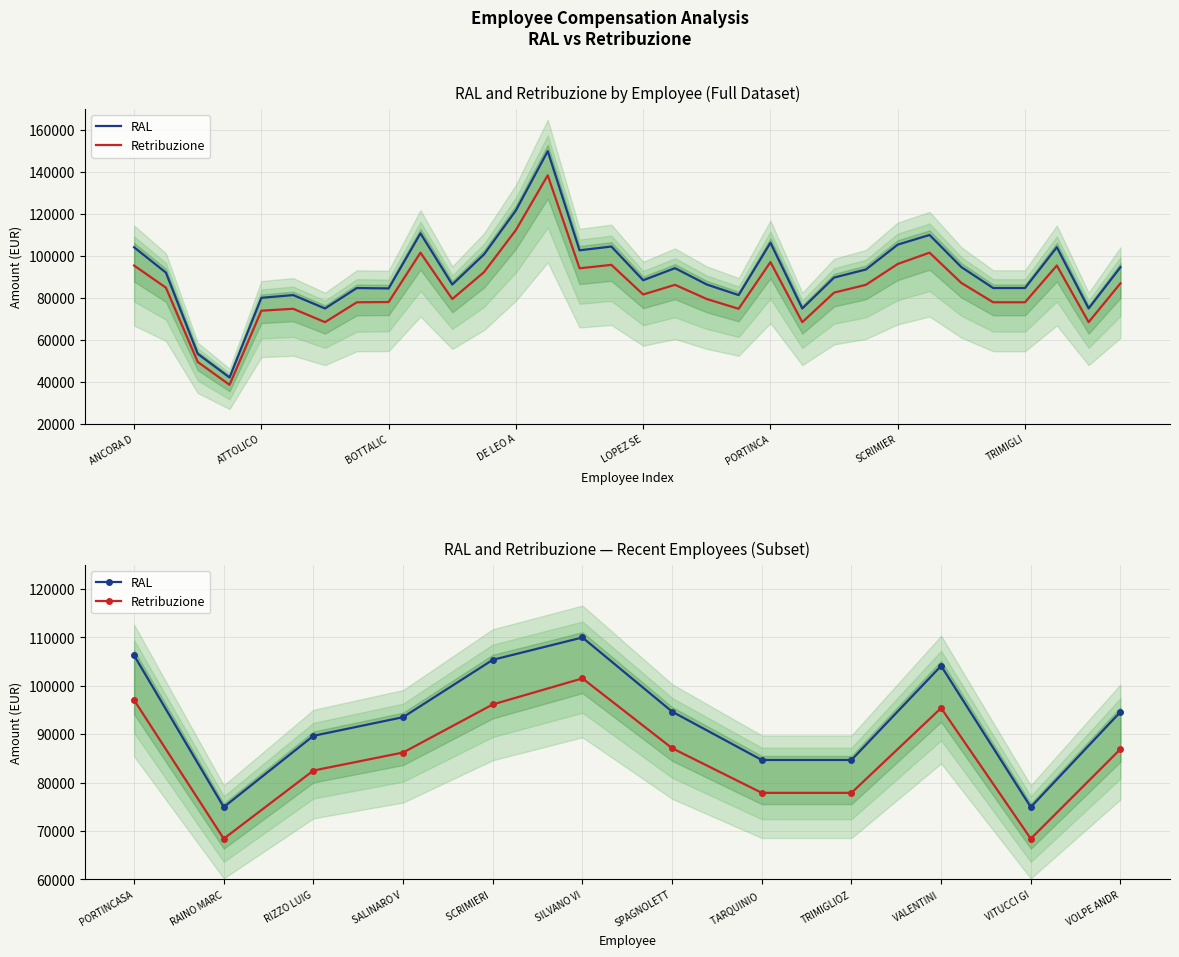

What is the total value across all series at VALENTINI?

199532.0